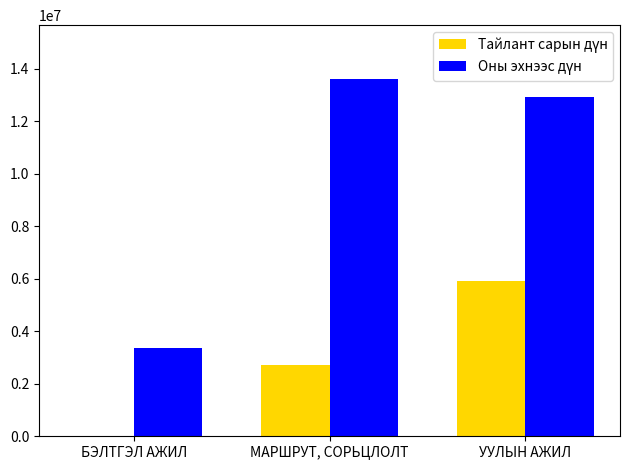

Are the bars horizontal?

No